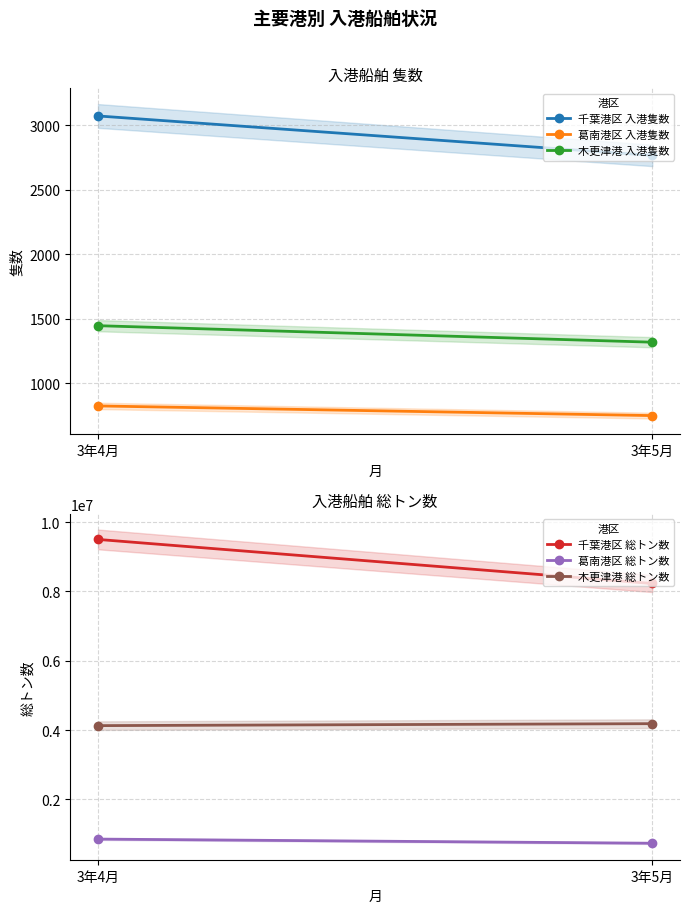

What is the spread (max minus min) of values at 3年4月?

9500473